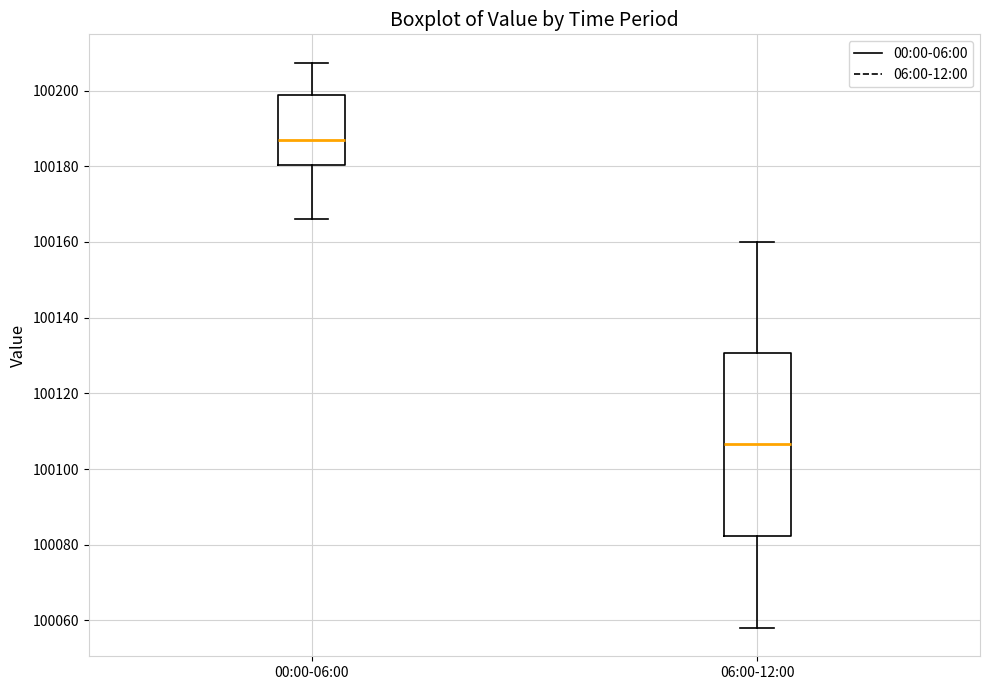

Where is the lower edge of the box for 00:00-06:00 on the y-axis? The values are not printed on the chart, so give them approximately, as read against the axis.

100180